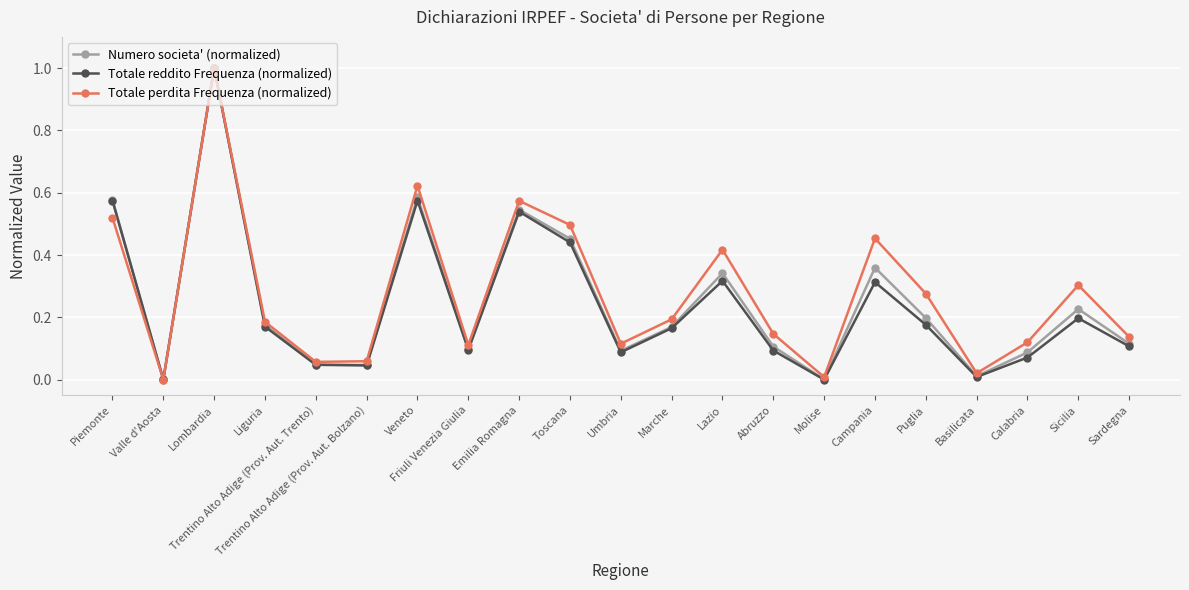

True or false: Totale reddito Frequenza (normalized) has more than 0 points higher than both neighbors.

True